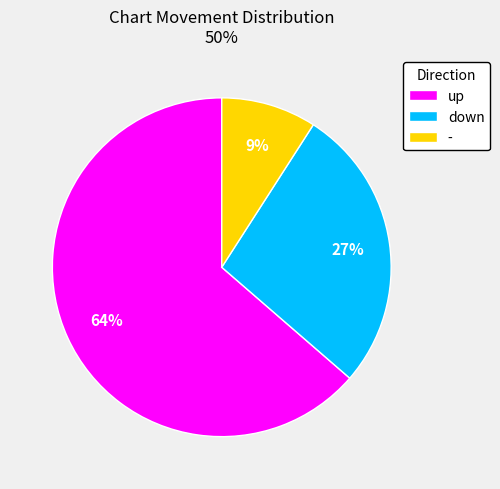

Between down and -, which is larger?

down